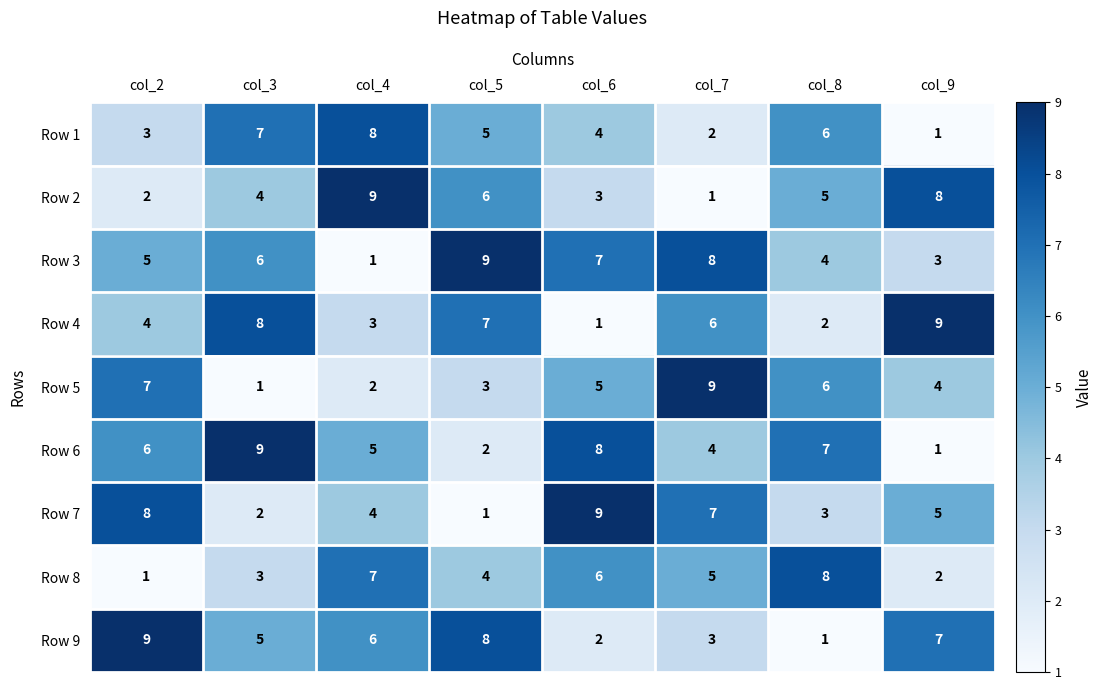

What is the spread (max minus min) of values at col_4?

8